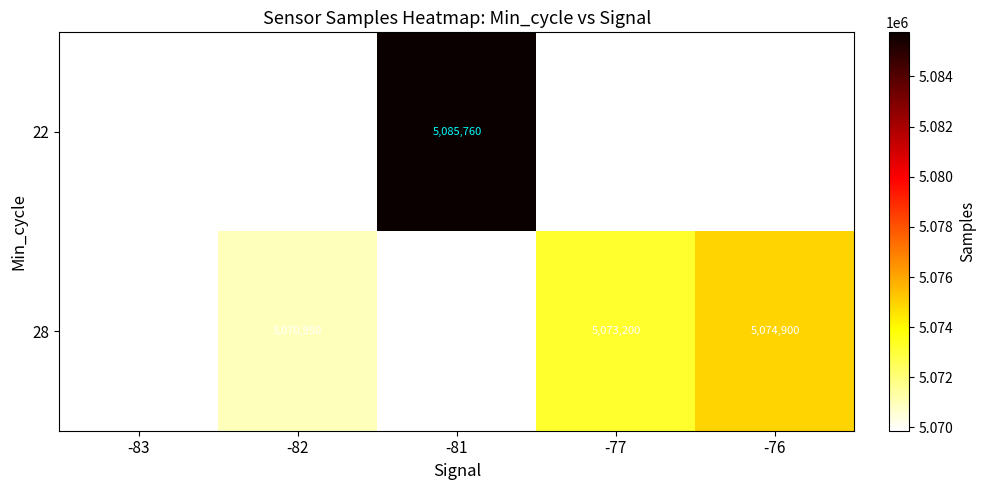

What is the sum of the 28 values at -76 and -77?

10148100